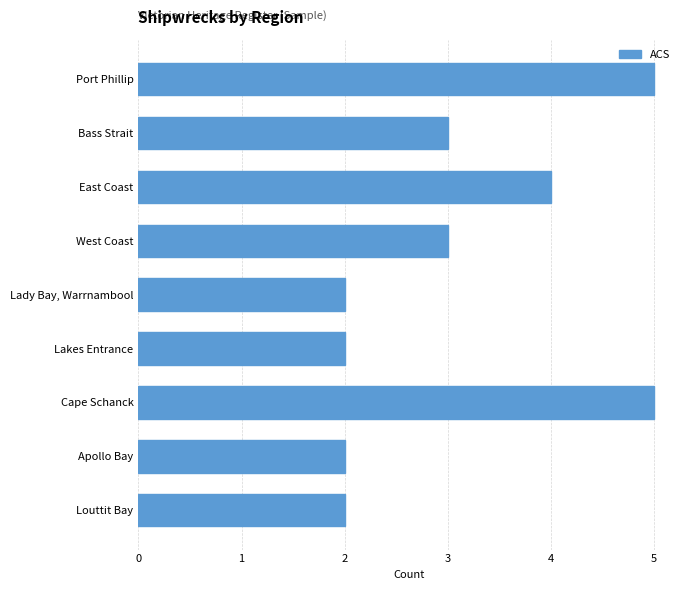

What is the label of the 8th bar from the bottom?

Bass Strait